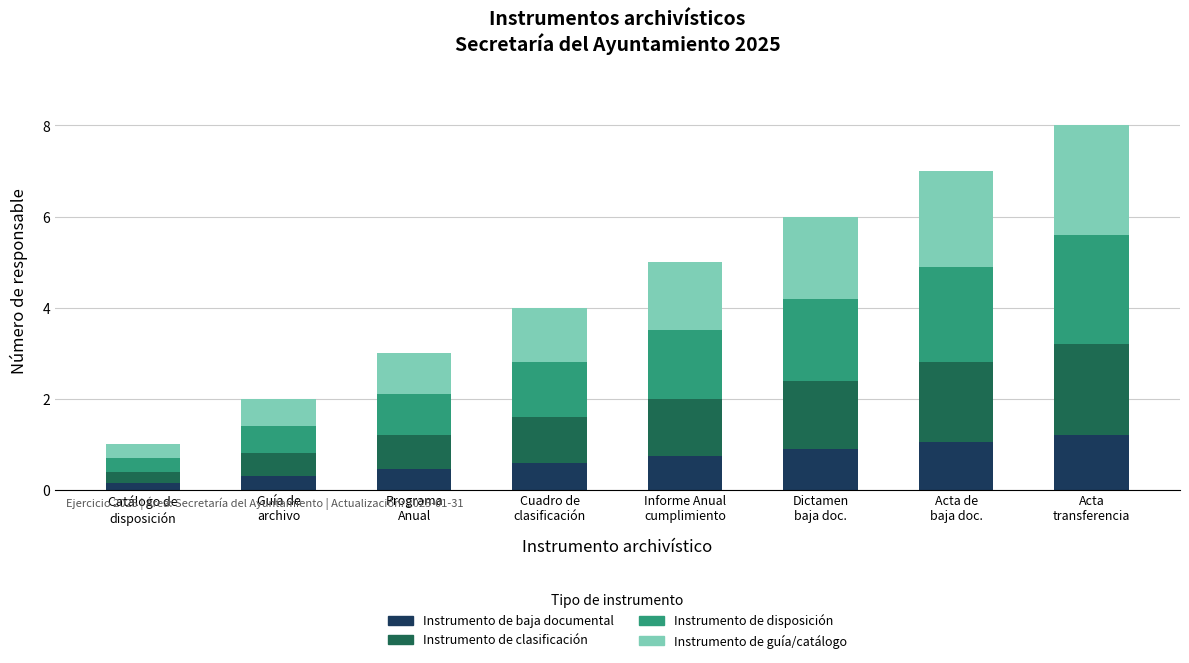

What are all the series names shown in the legend?

Instrumento de baja documental, Instrumento de clasificación, Instrumento de disposición, Instrumento de guía/catálogo